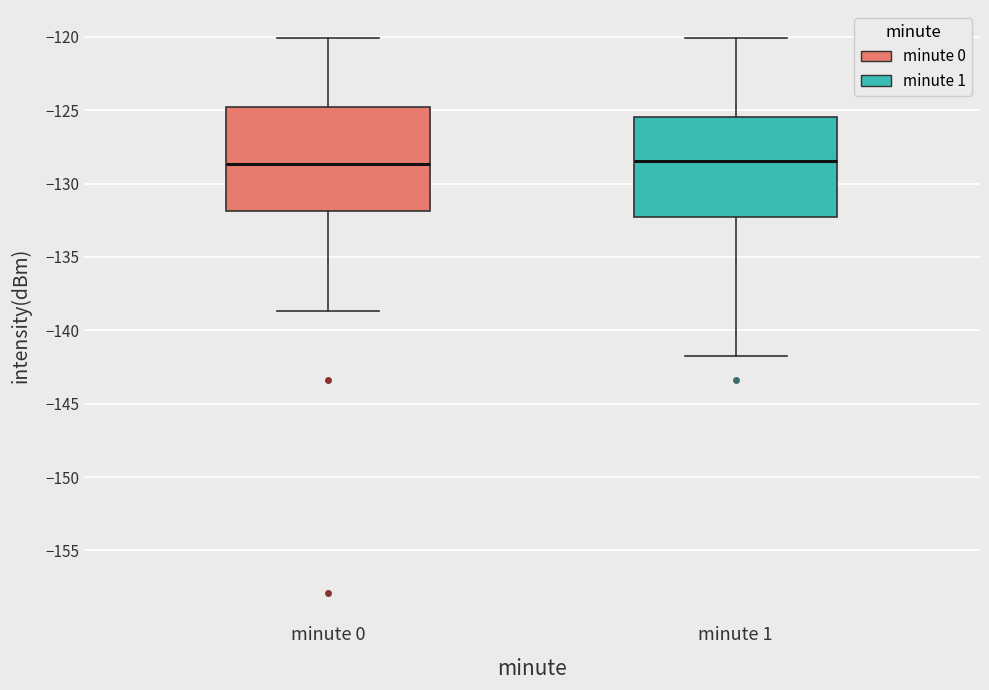

Where does the median line of the box for minute 1 sit on the y-axis? The values are not printed on the chart, so give them approximately, as read against the axis.

-128.5